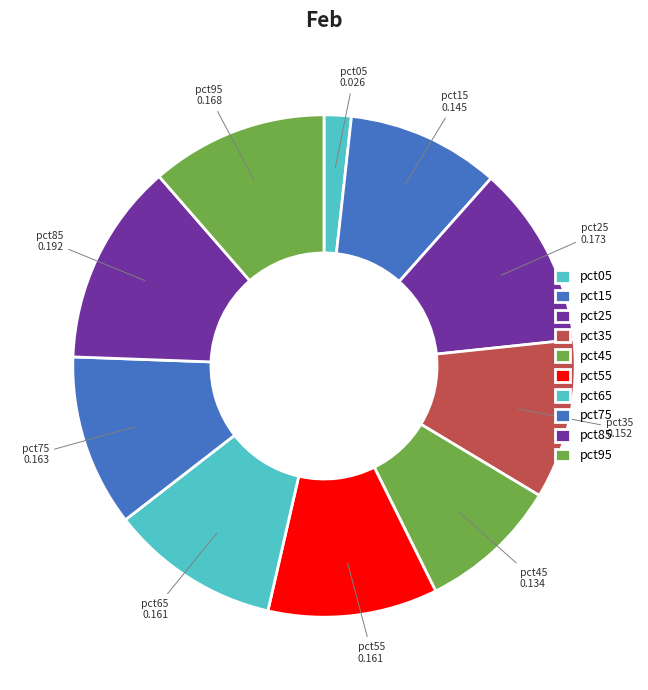

Count the number of slices in the pie.

10